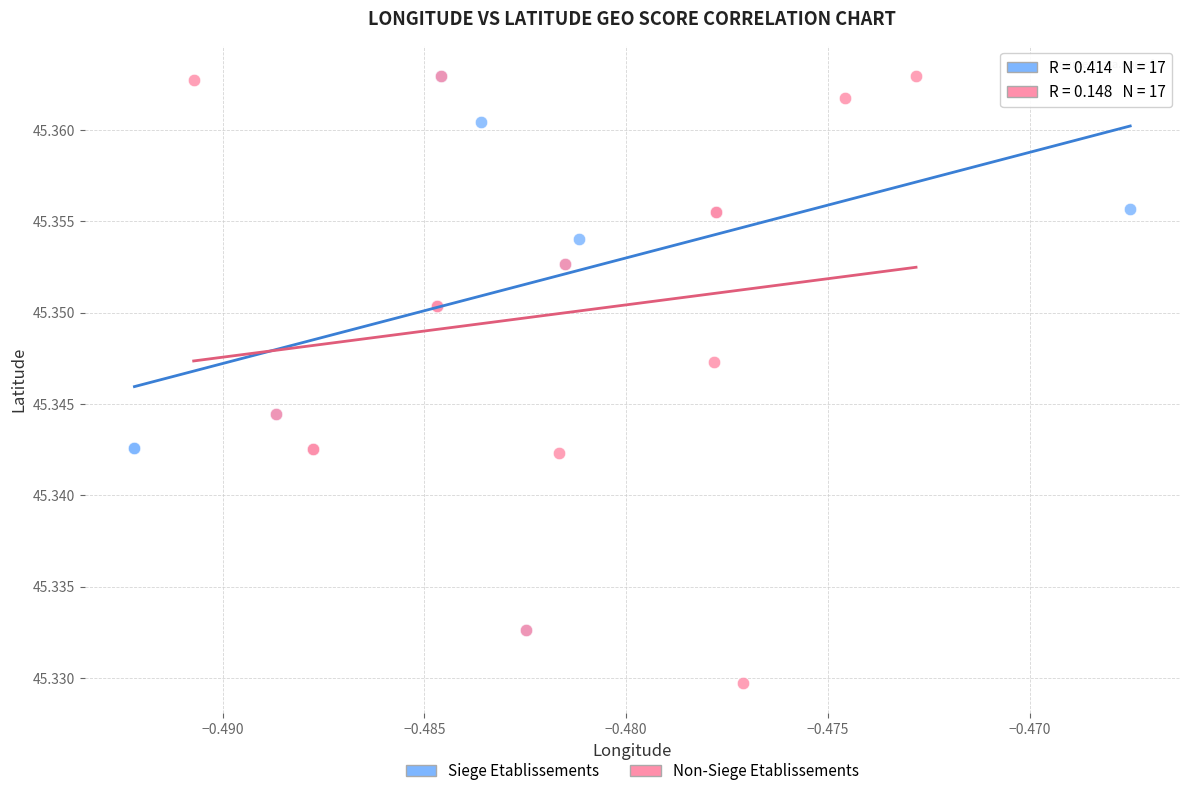

What are all the series names shown in the legend?

Siege Etablissements, Non-Siege Etablissements